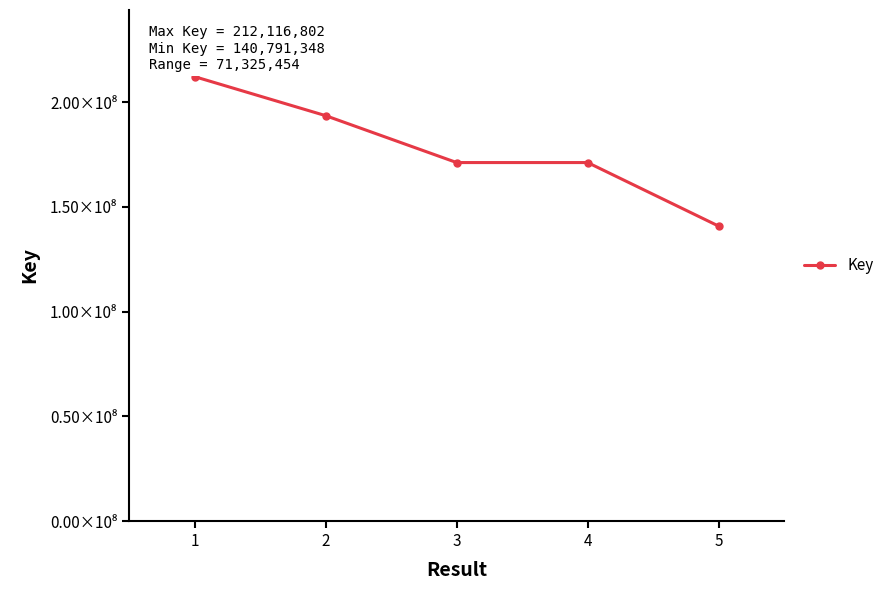

Where is the data nearest to the value 176454075?

3